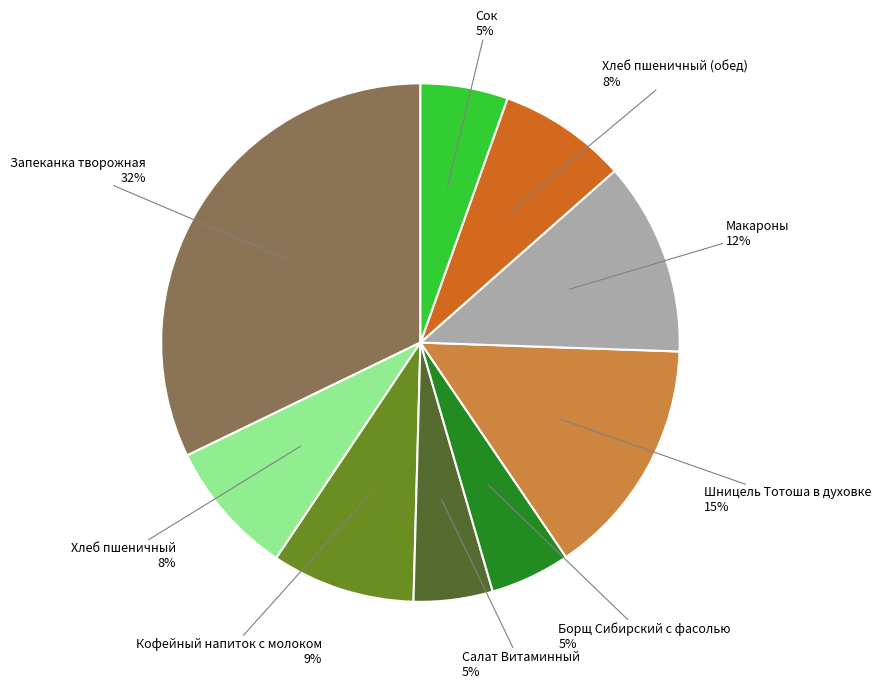

To the nearest percent, what percentage of the pie is Кофейный напиток с молоком 9%?

9%